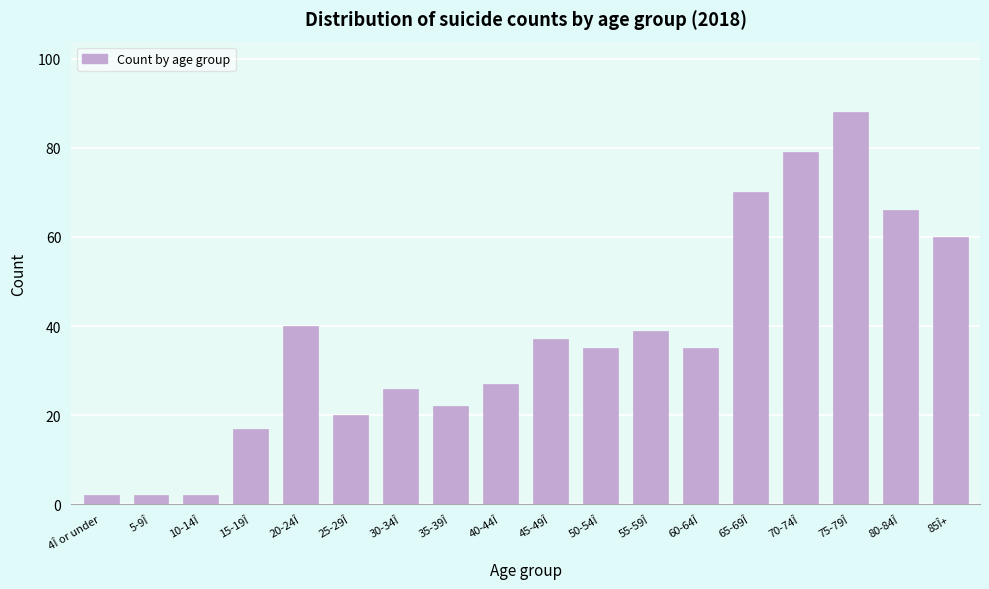

Reading right to left, what are all the values shown in this chart?

60	66	88	79	70	35	39	35	37	27	22	26	20	40	17	2	2	2